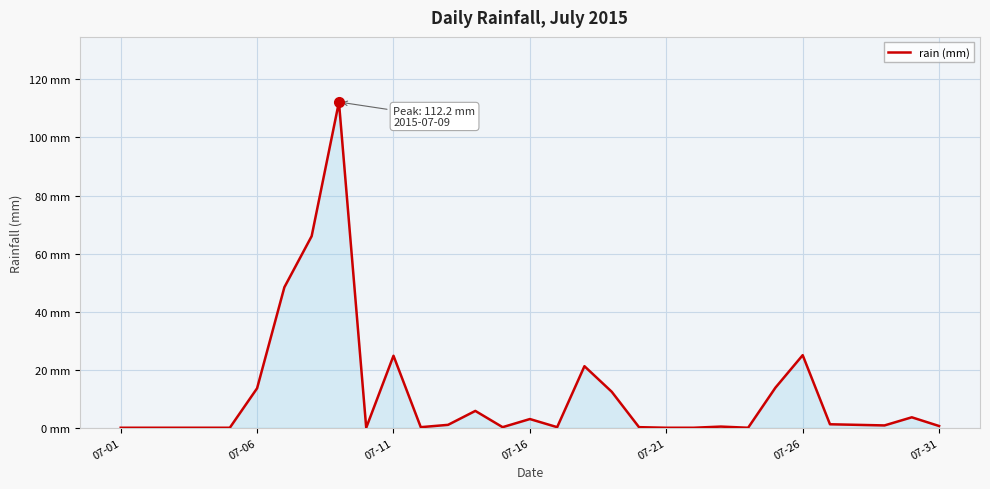

Does the chart display data point markers on the line(s)?

No